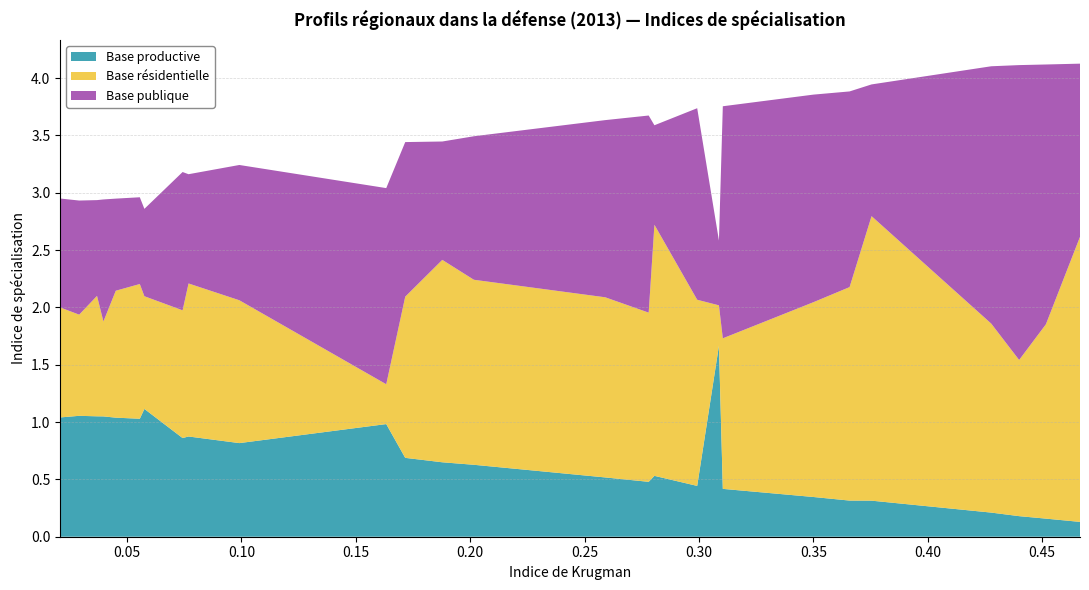

Reading right to left, list all the values displayed in this chart.

Base productive: 0.1	0.2	0.2	0.2	0.3	0.3	0.3	0.4	1.7	0.4	0.5	0.5	0.5	0.6	0.6	0.7	1.0	0.8	0.9	0.9	1.1	1.0	1.0	1.0	1.1	1.1	1.0
Base résidentielle: 2.5	1.7	1.4	1.6	2.5	1.9	1.7	1.3	0.4	1.6	2.2	1.5	1.6	1.6	1.8	1.4	0.3	1.2	1.3	1.1	1.0	1.2	1.1	0.8	1.1	0.9	1.0
Base publique: 1.5	2.3	2.6	2.2	1.1	1.7	1.8	2.0	0.6	1.7	0.9	1.7	1.5	1.3	1.0	1.3	1.7	1.2	1.0	1.2	0.8	0.8	0.8	1.1	0.8	1.0	0.9